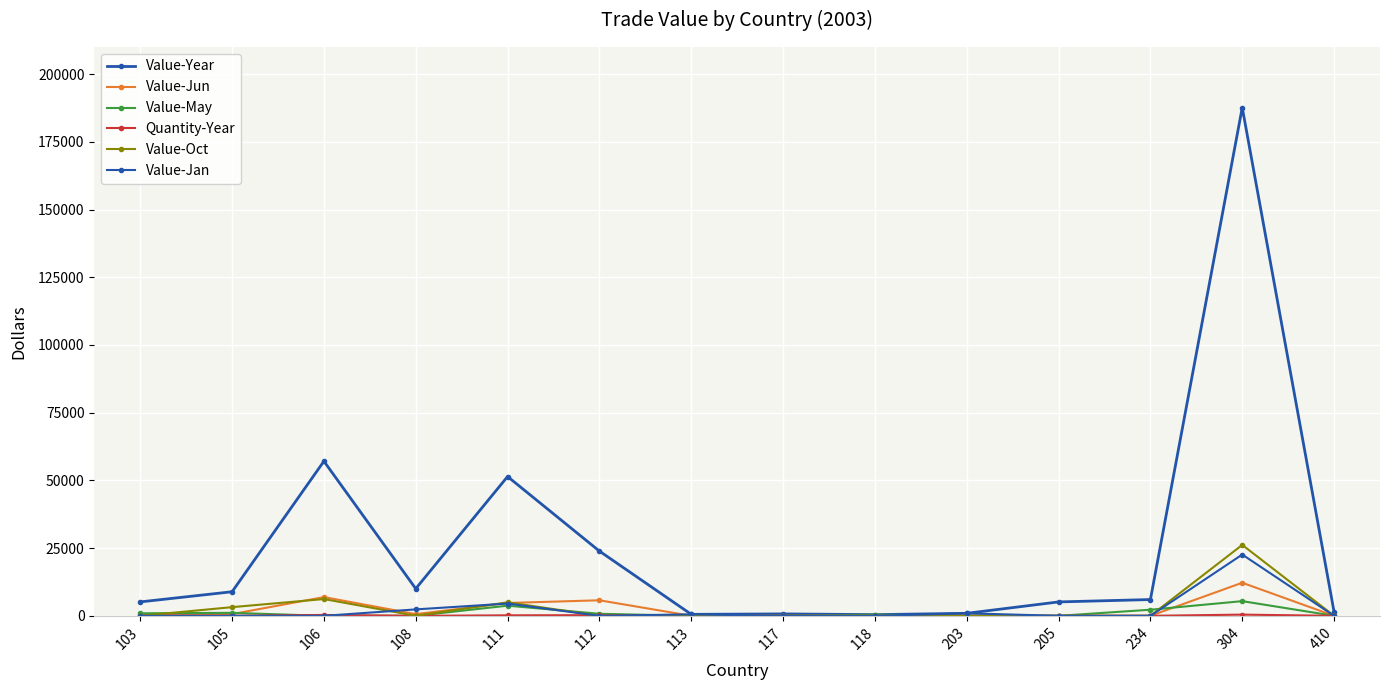

True or false: Quantity-Year and Value-May cross at least once.

True